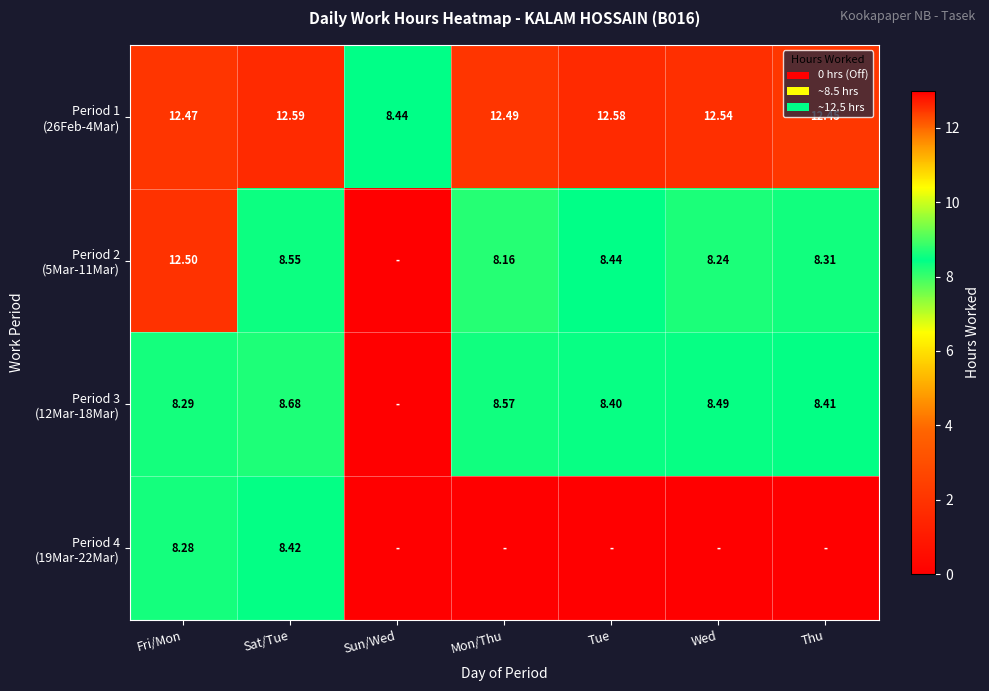

At which category is the sum across all series the highest?

Fri/Mon